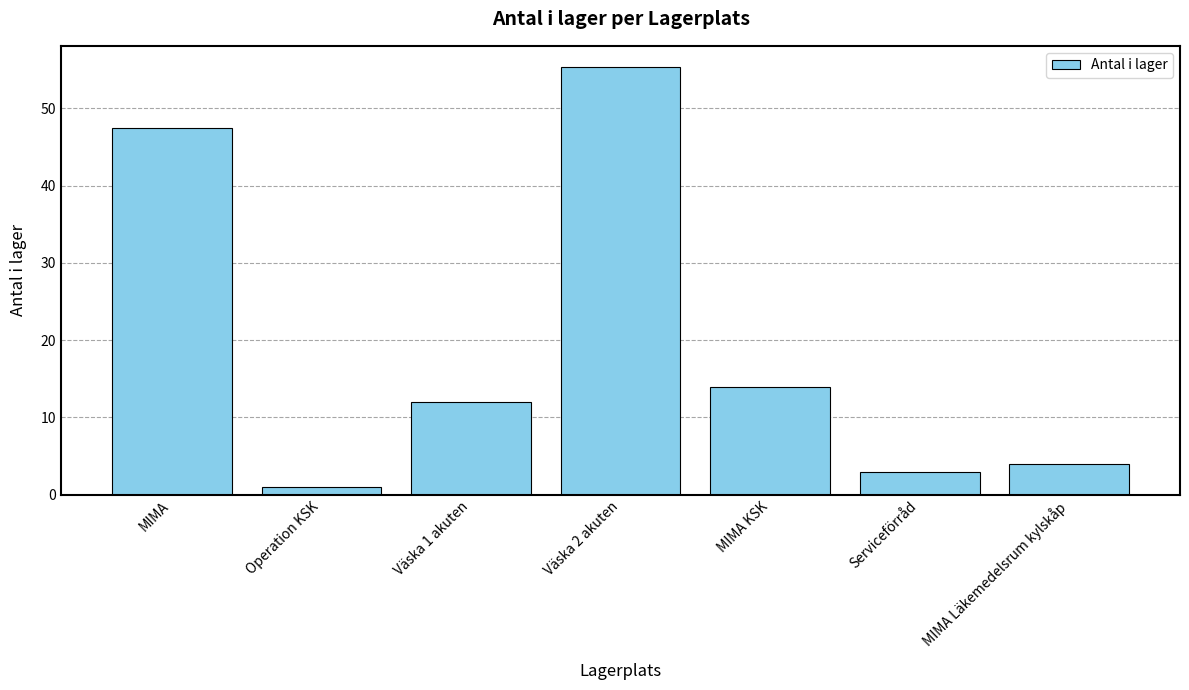

What is the difference between the maximum and minimum values?

54.3